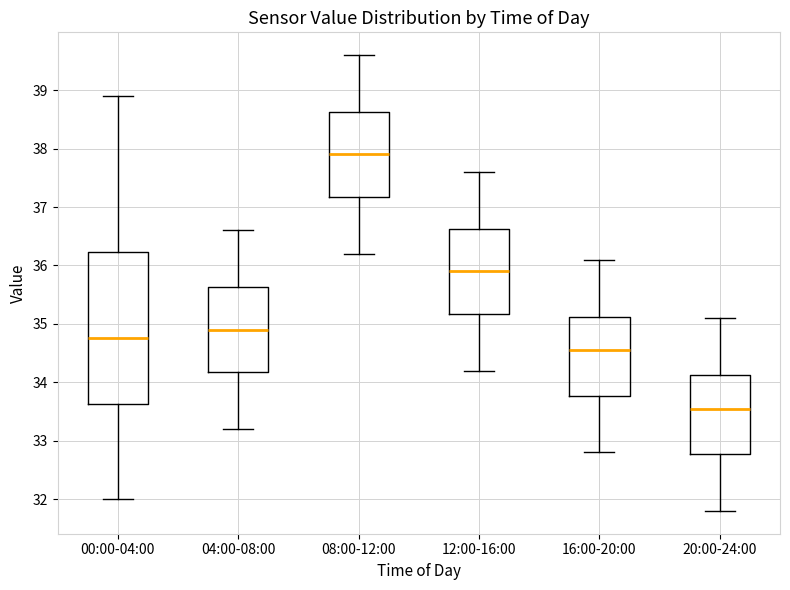

Comparing the boxes themselves (not the whiskers), which one is the tallest?

00:00-04:00